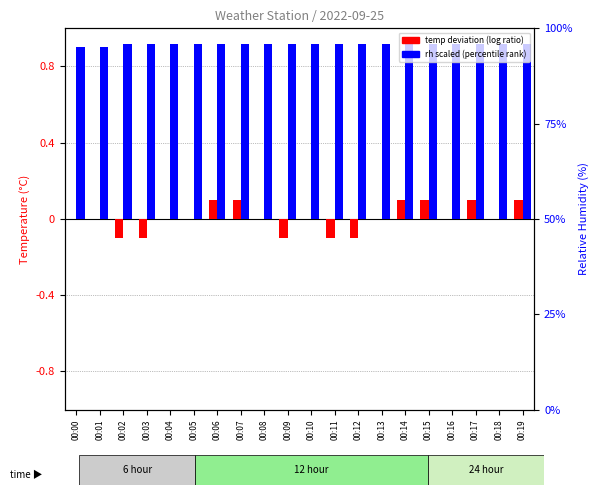

How many groups of bars are there?

20